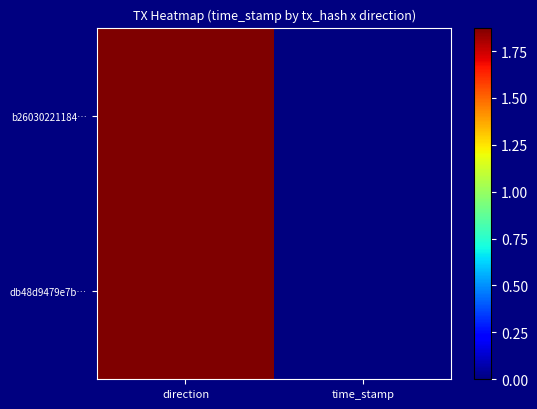

Count the number of data series in this chart.

2